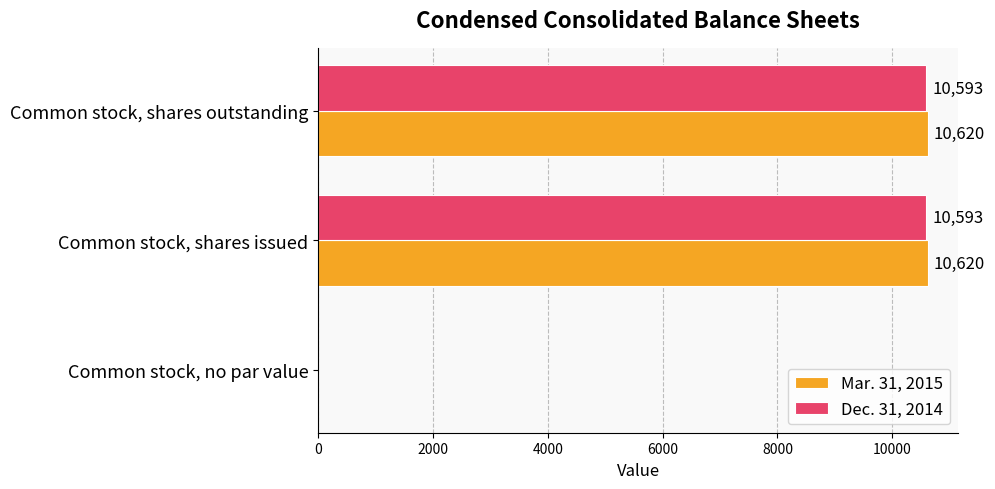

True or false: Dec. 31, 2014 has a value of 5211 at Common stock, no par value.

False